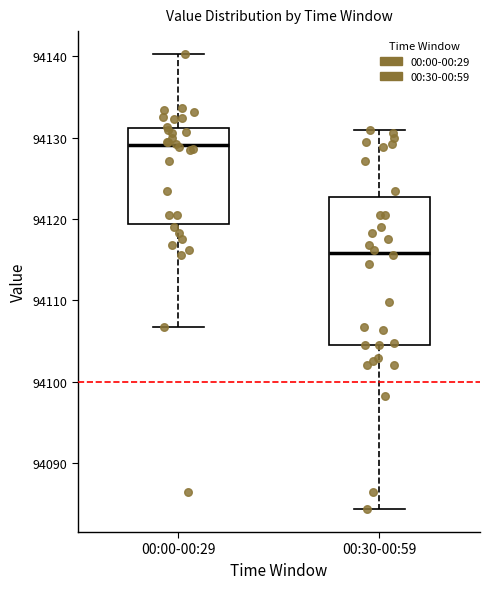

Reading left to right, transcribe this box plot: for each box, give where its median line is, the range the box spans, and where its two whiskers end, as read against the y-axis. The values are not printed on the chart, so give them approximately, as read against the axis.

00:00-00:29: median 94129, box 94119 to 94131, whiskers 94107 to 94140
00:30-00:59: median 94116, box 94105 to 94123, whiskers 94084 to 94131